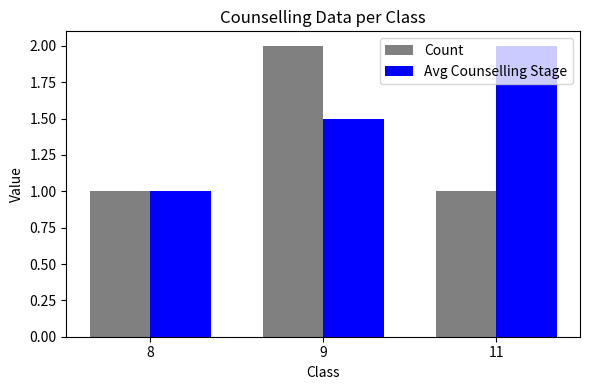

What is the spread (max minus min) of values at 11?

1.0